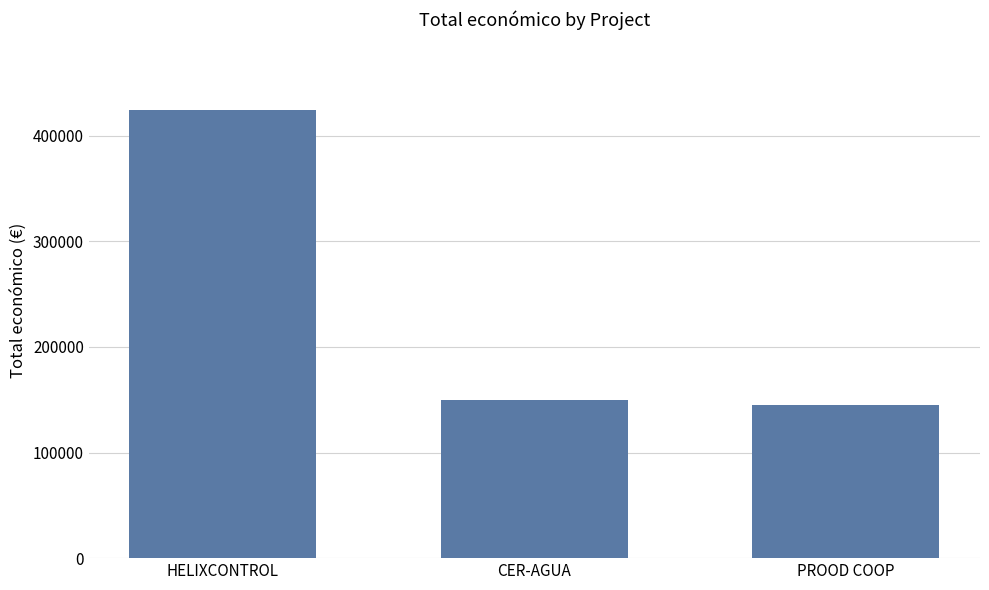

Rank the categories by value from highest to lowest.

HELIXCONTROL, CER-AGUA, PROOD COOP